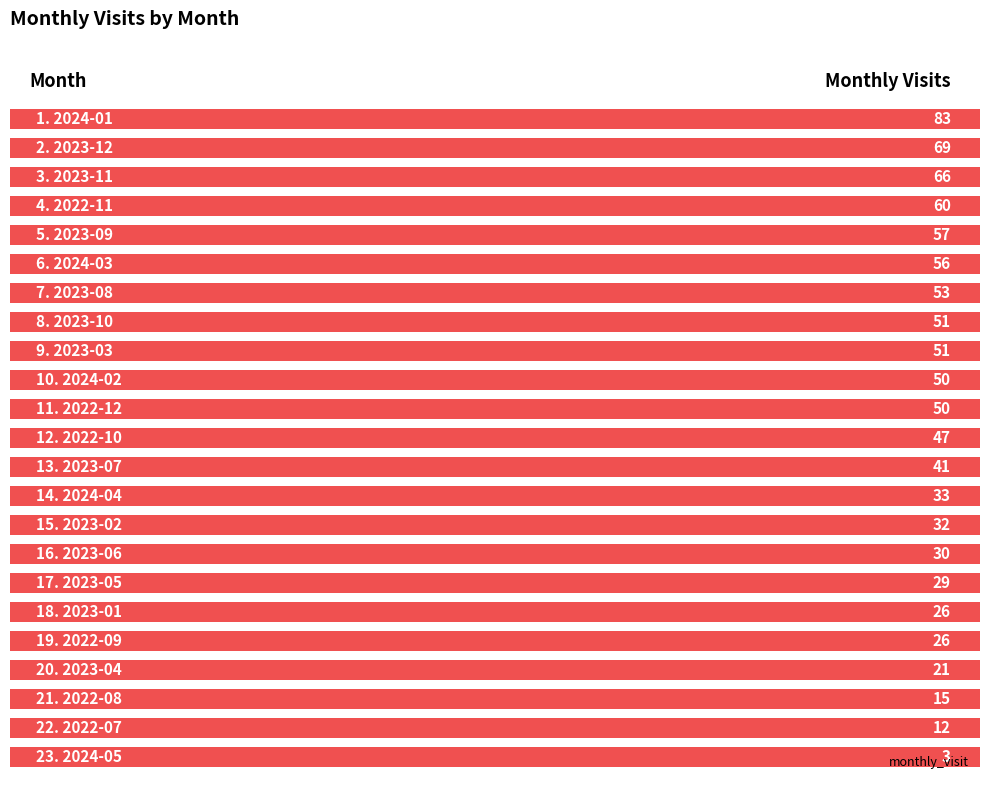

What is the label of the 4th bar from the right?

2024-02